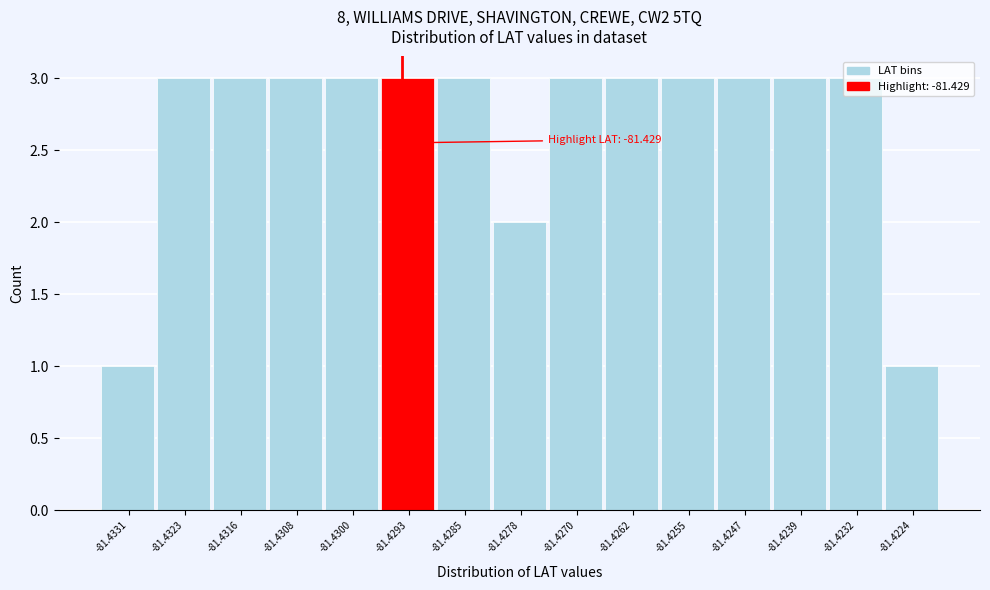

What is the greatest value displayed?

3